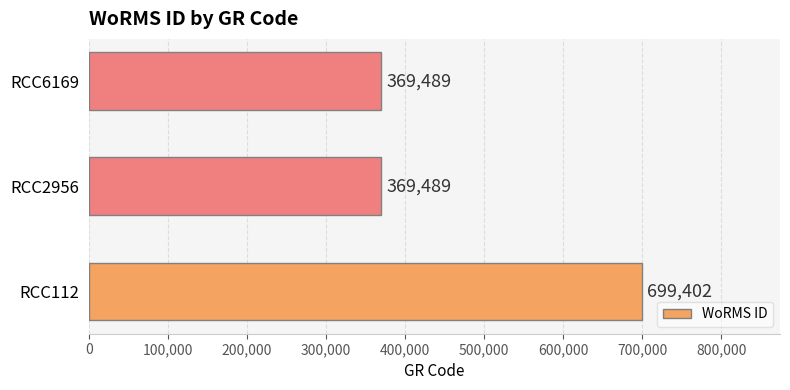

Reading bottom to top, what are all the values shown in this chart?

RCC112=699402	RCC2956=369489	RCC6169=369489